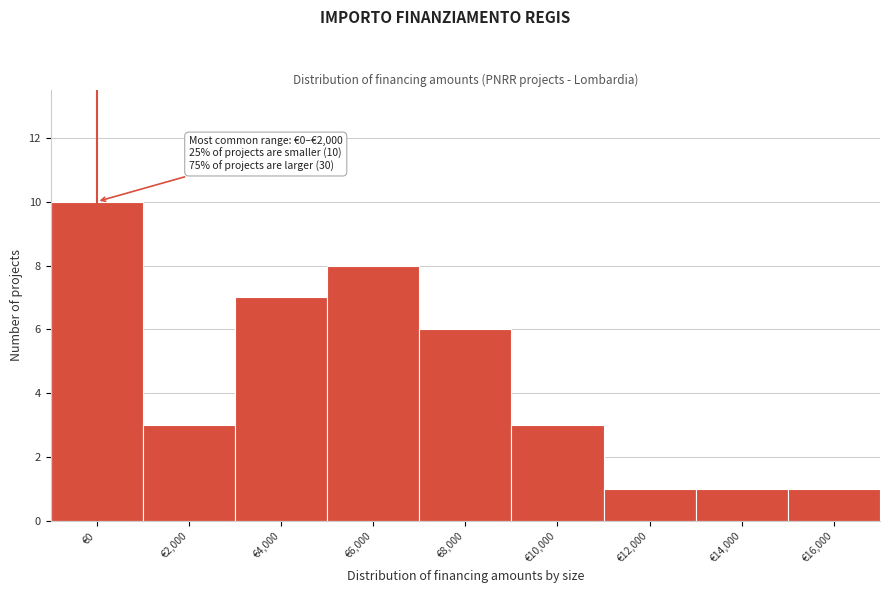

Reading right to left, transcribe all the data shown in this chart.

1	1	1	3	6	8	7	3	10